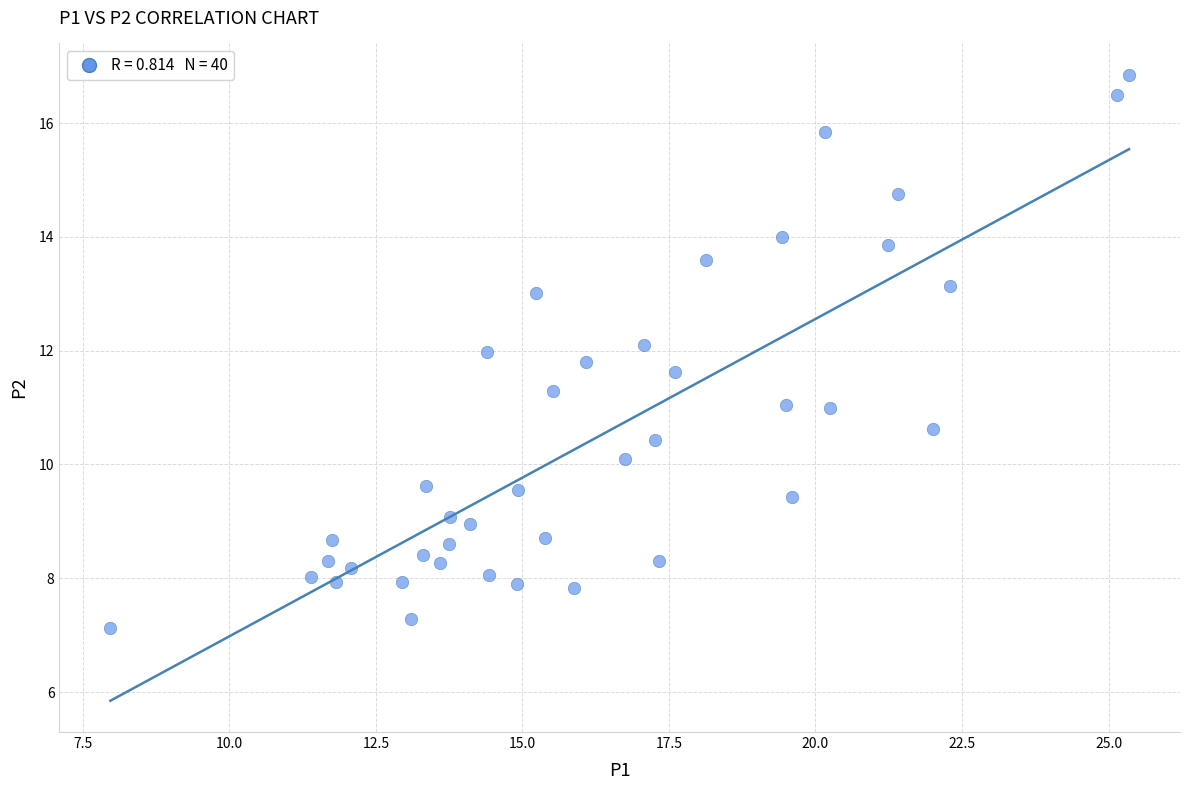

What is the range of Y values (max minus min)?

9.7